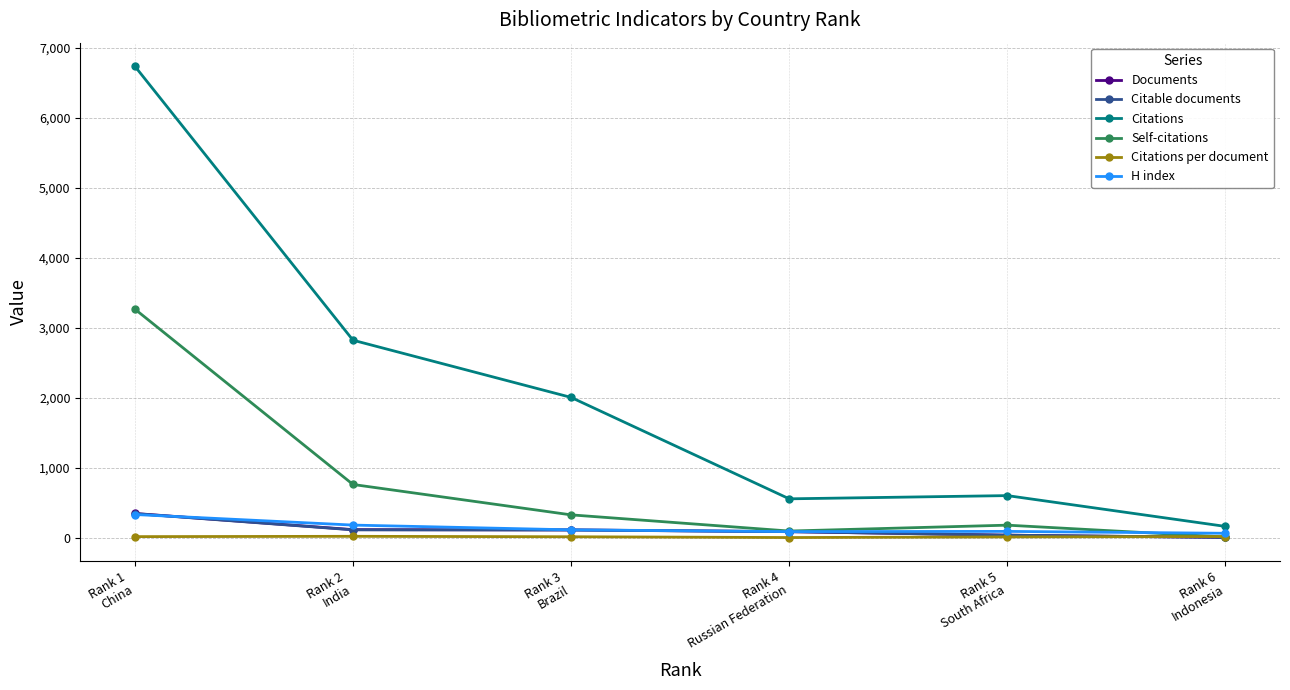

Which series changed the most between Rank 3
Brazil and Rank 6
Indonesia?

Citations